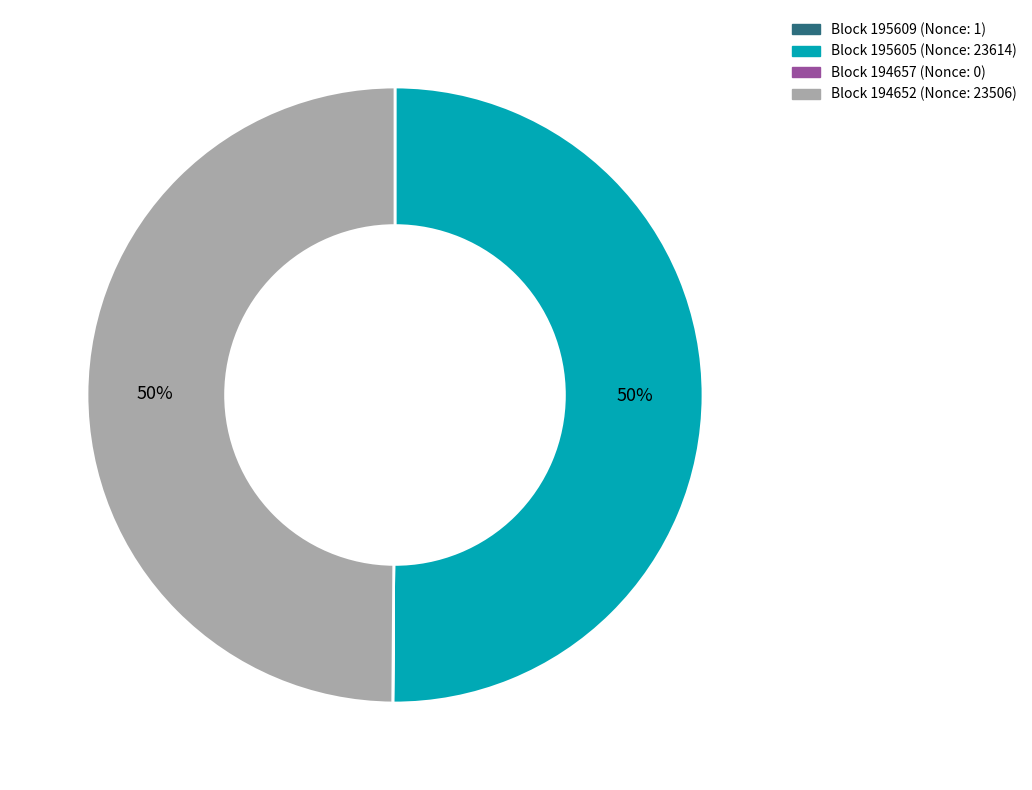

To the nearest percent, what is the difference between the largest and smallest slice percentages?

50%